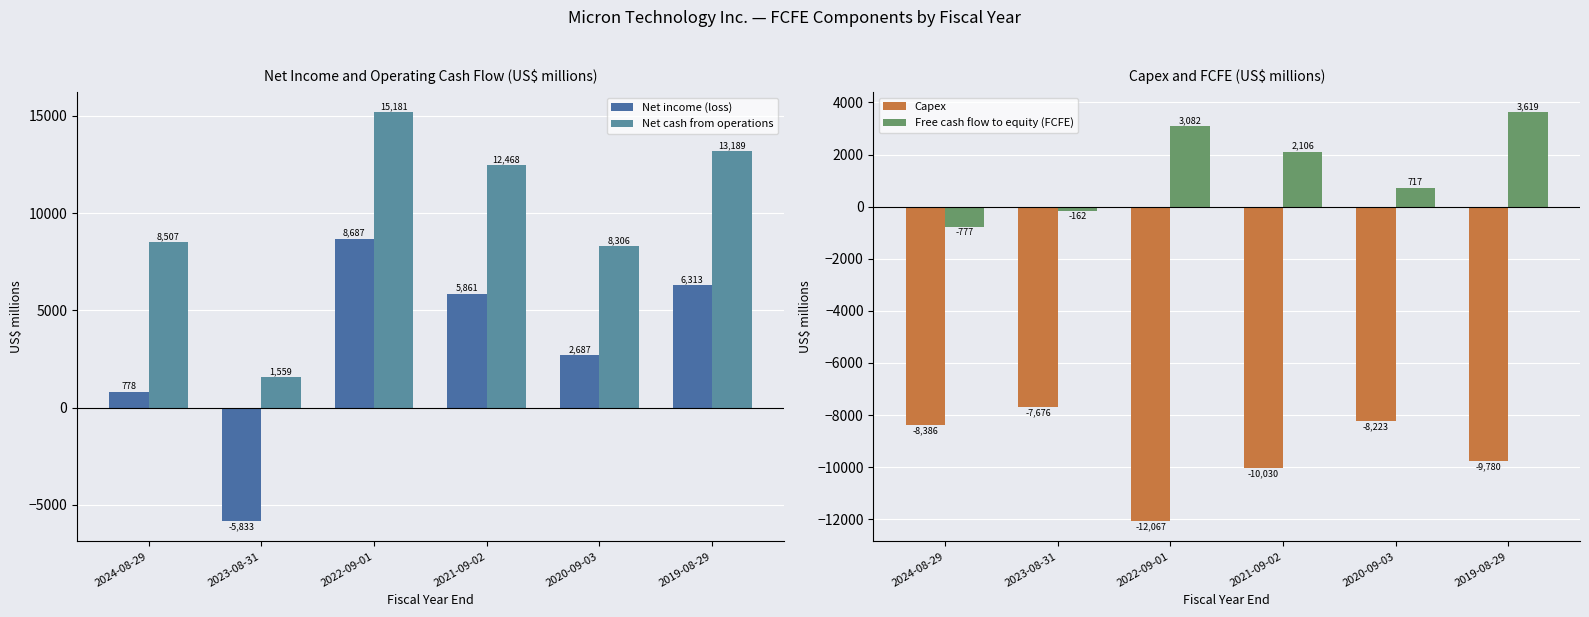

The Net cash from operations series shows 19425 at 2019-08-29. True or false?

False